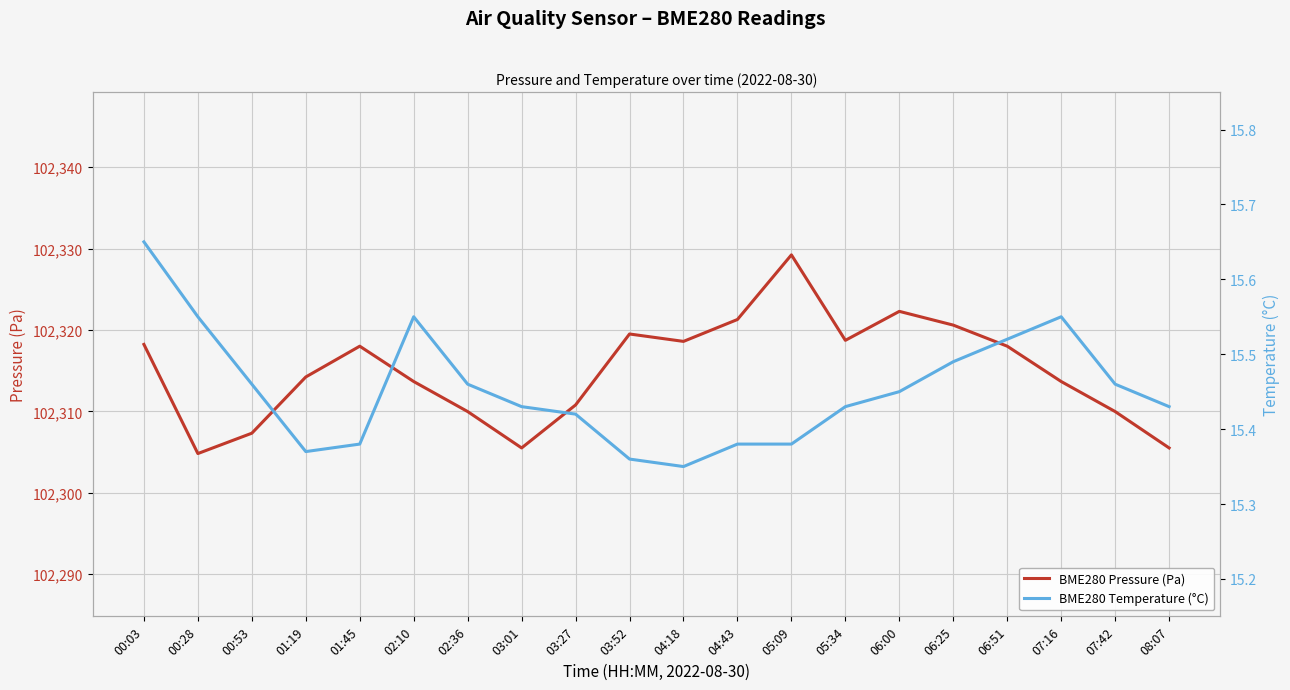

What is the label of the 11th point from the right?

03:52